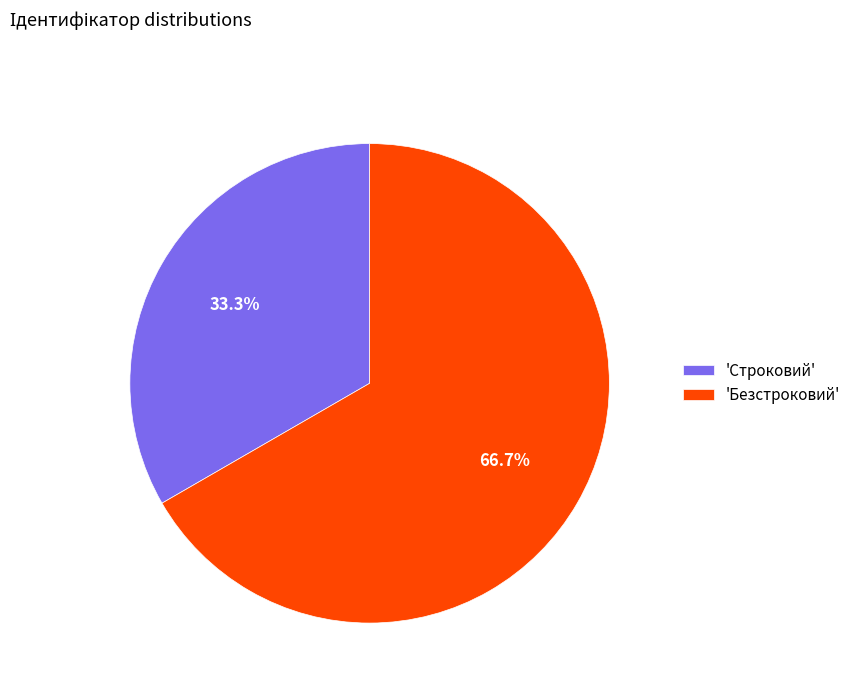

Rank the categories by value from lowest to highest.

'Строковий', 'Безстроковий'